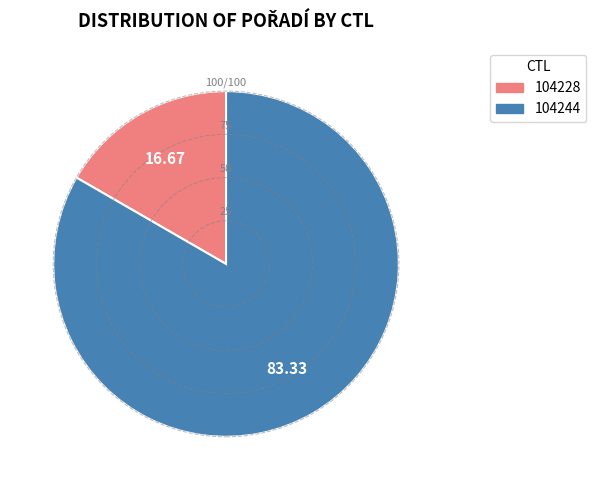

Is the sum of 104228 and 104244 greater than half?

Yes